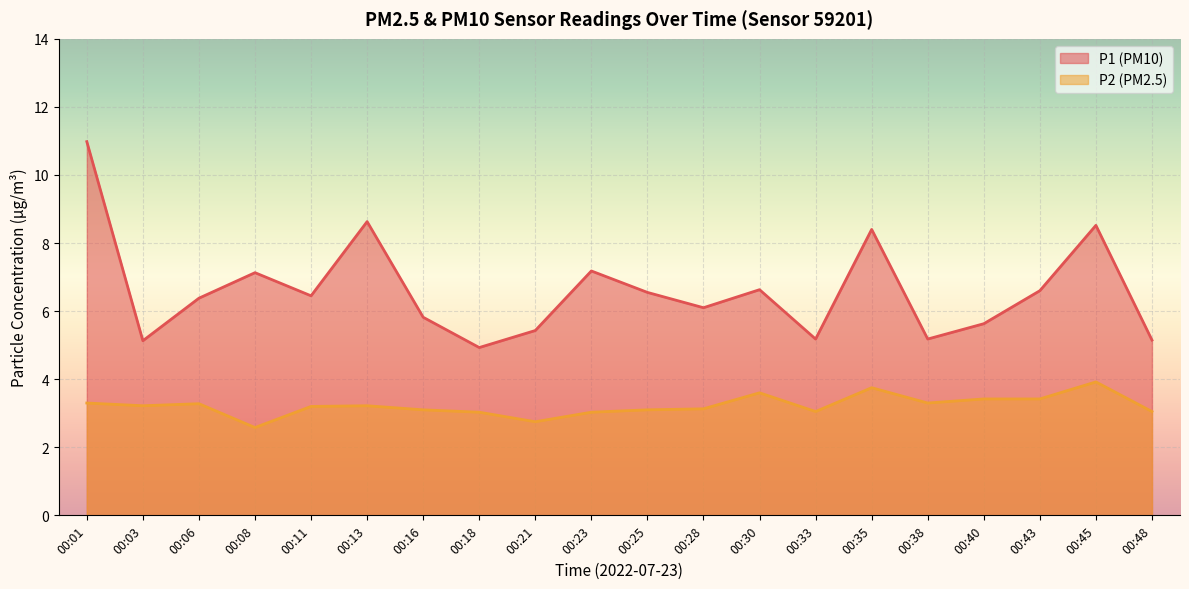

True or false: P2 and P1 cross at least once.

False